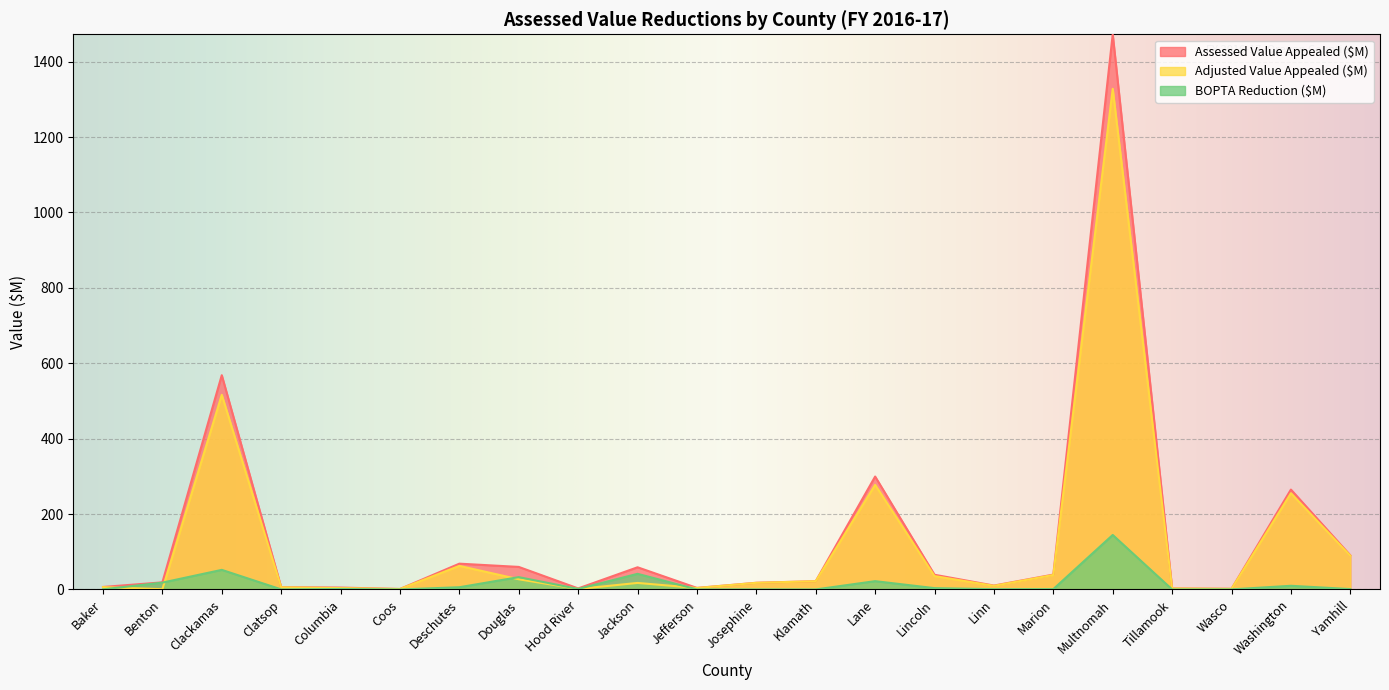

What is the approximate value of BOPTA Reduction ($M) at Lane?

22.1